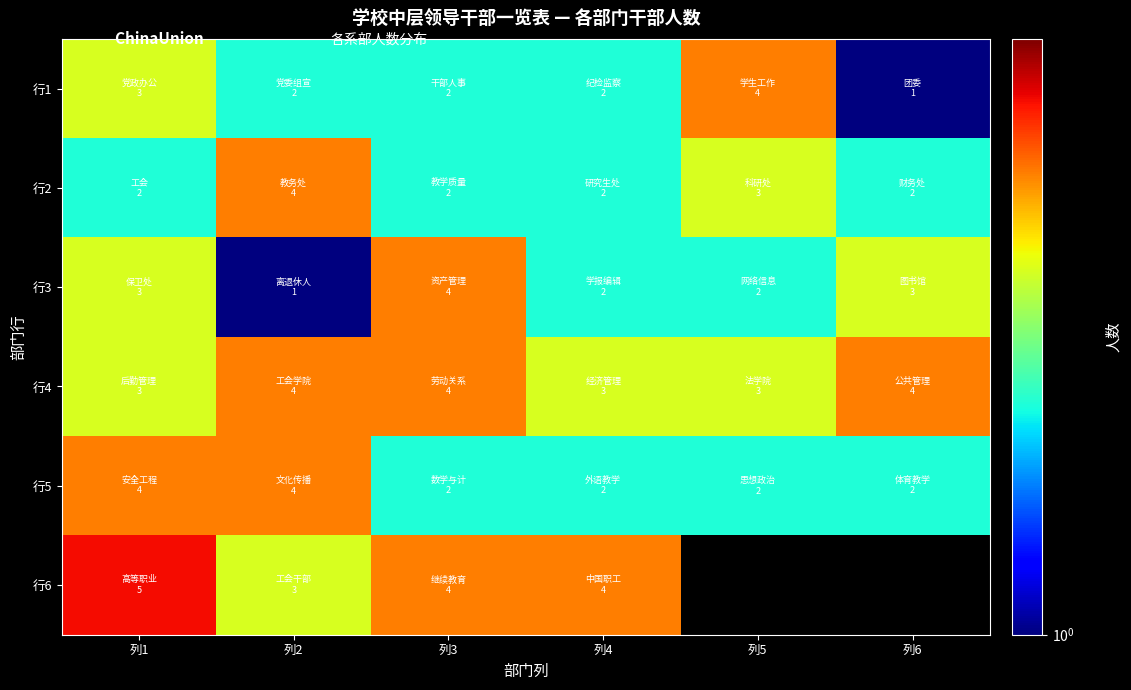

At which category does the chart reach its peak across all series?

列1